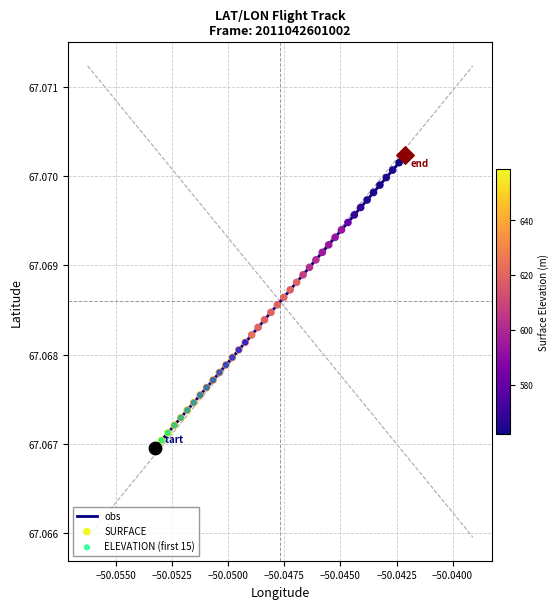

Does the chart have visible grid lines?

Yes